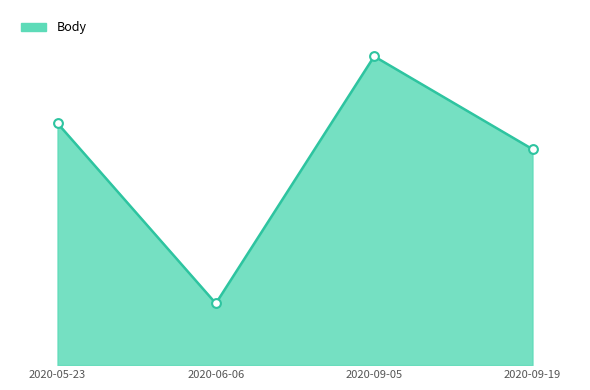

Is this an area chart (filled region under the line)?

Yes